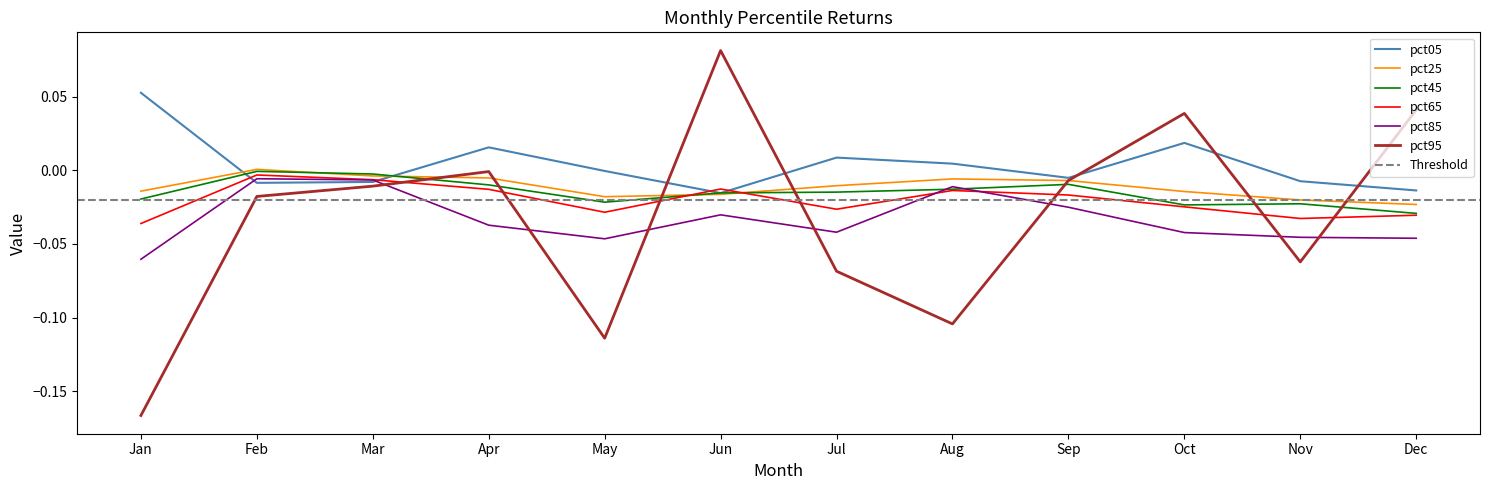

How many interior local valleys does the pct95 series have?

3